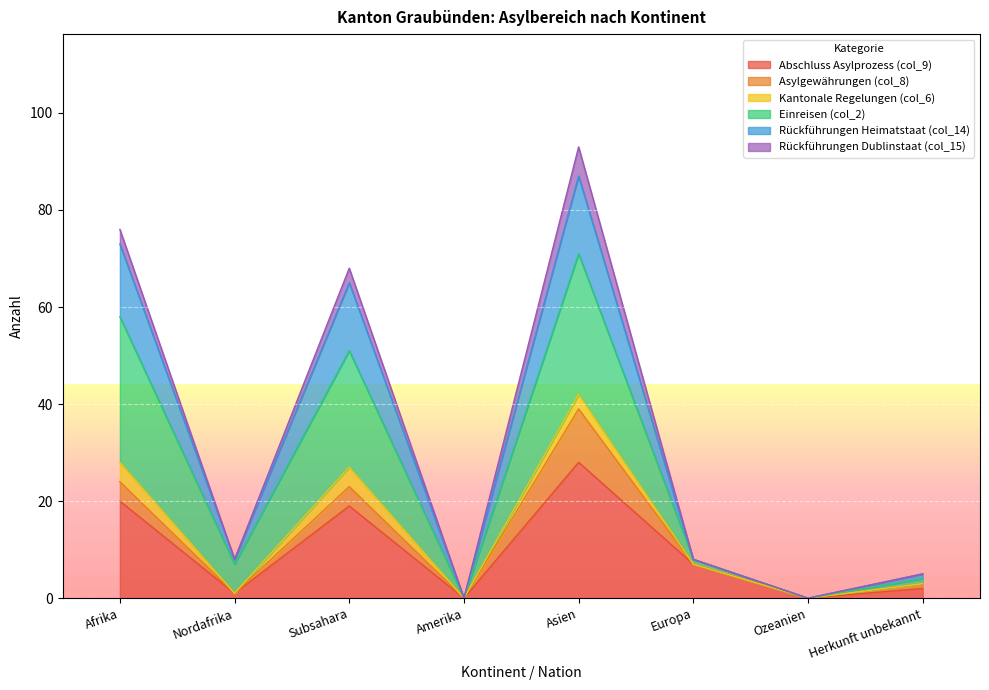

True or false: Rückführungen Dublinstaat (col_15) and Einreisen (col_2) intersect in this chart.

False